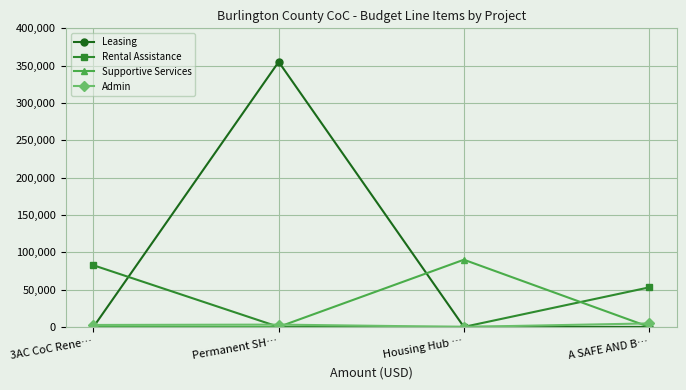

Count the Leasing values in the range 0 to 355081.

4